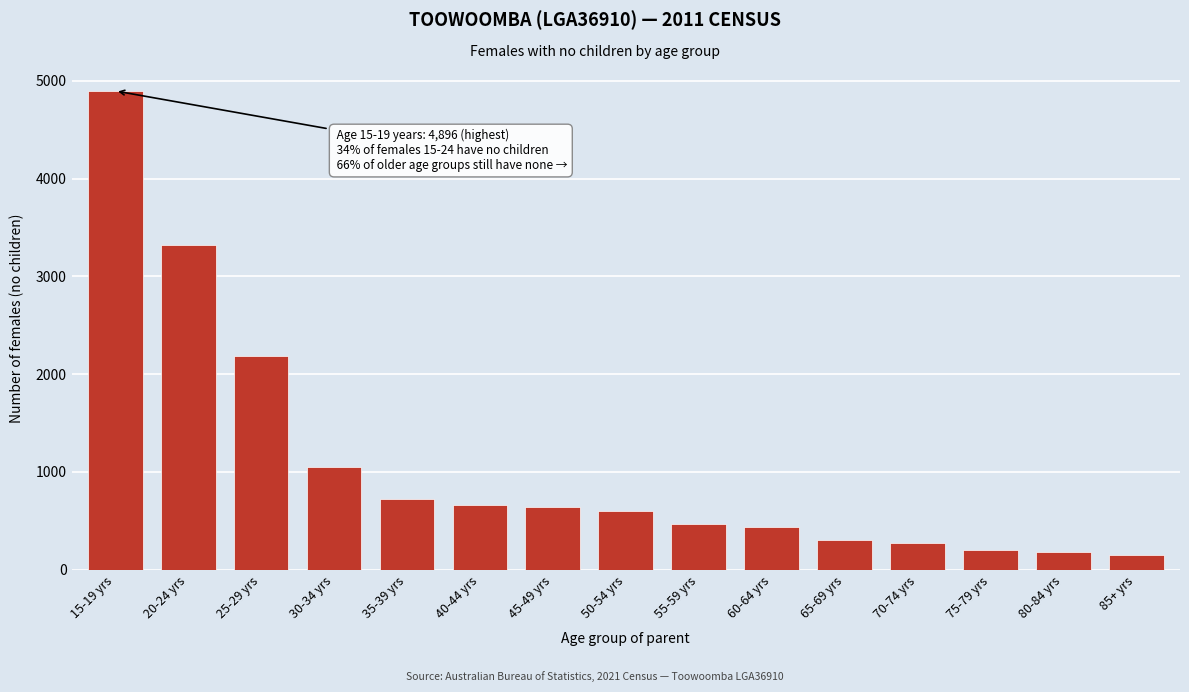

Reading right to left, transcribe all the data shown in this chart.

85+ yrs=147	80-84 yrs=177	75-79 yrs=204	70-74 yrs=269	65-69 yrs=304	60-64 yrs=438	55-59 yrs=465	50-54 yrs=599	45-49 yrs=641	40-44 yrs=662	35-39 yrs=722	30-34 yrs=1049	25-29 yrs=2187	20-24 yrs=3318	15-19 yrs=4896